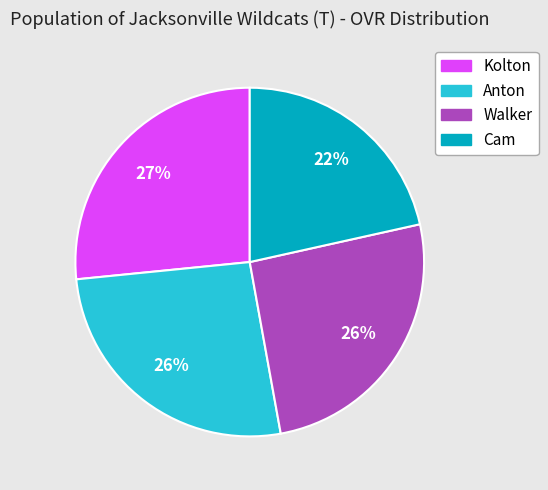

Is the sum of Cam and Walker greater than half?

No